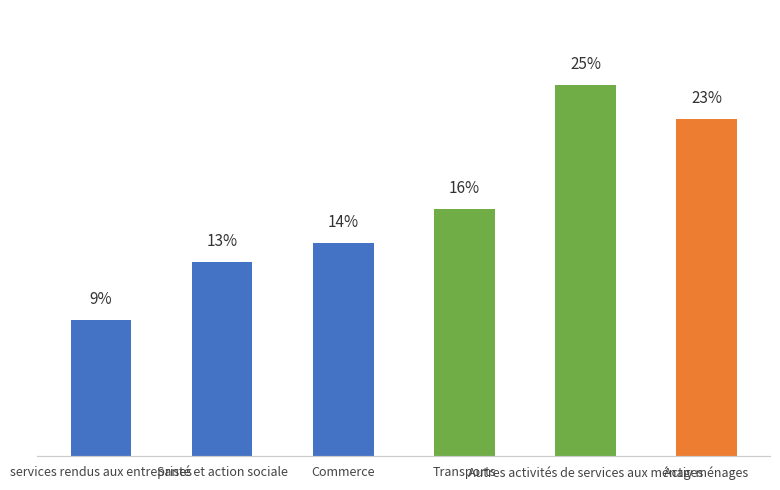

What is the label of the 1st bar from the left?

services rendus aux entreprises